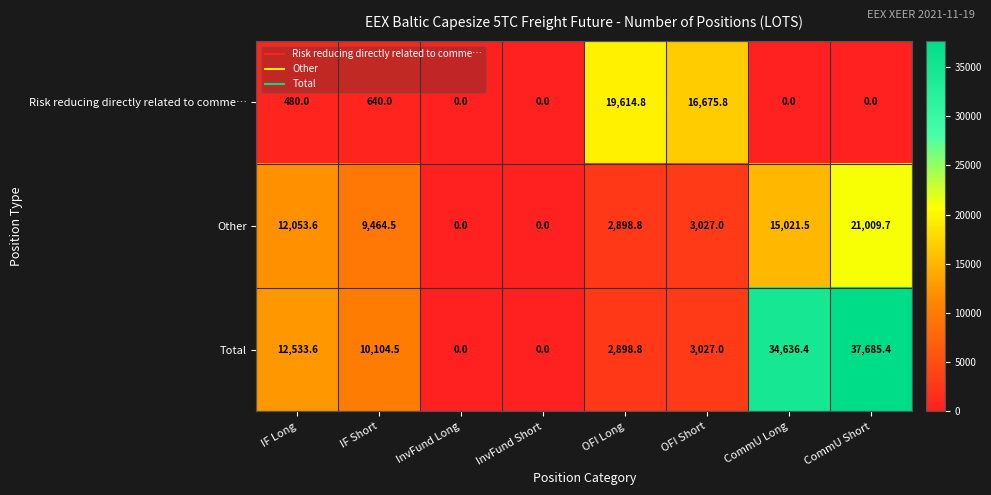

Which series changed the most between IF Long and InvFund Long?

Total